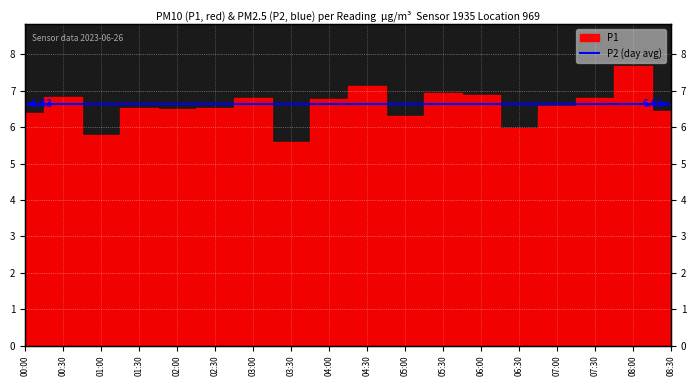

Which category has the lowest value across all series?

03:30